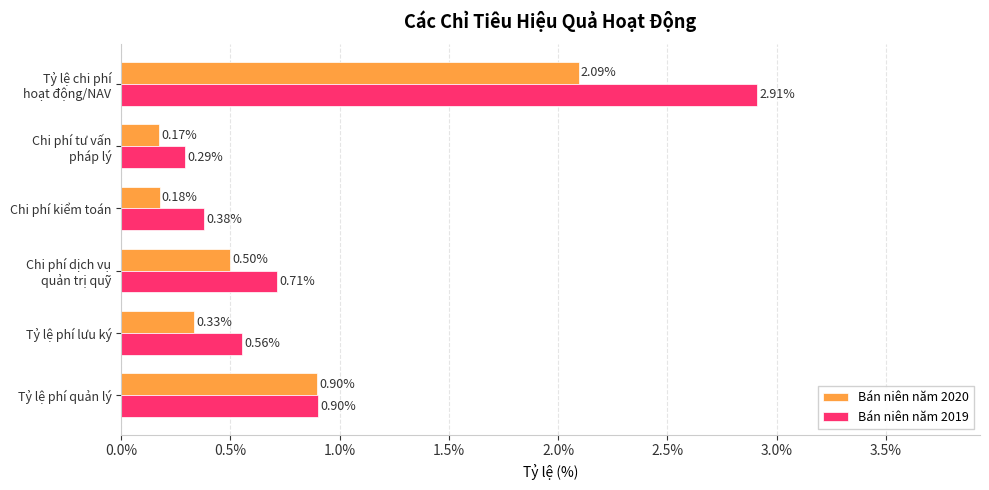

What are all the series names shown in the legend?

Bán niên năm 2020, Bán niên năm 2019